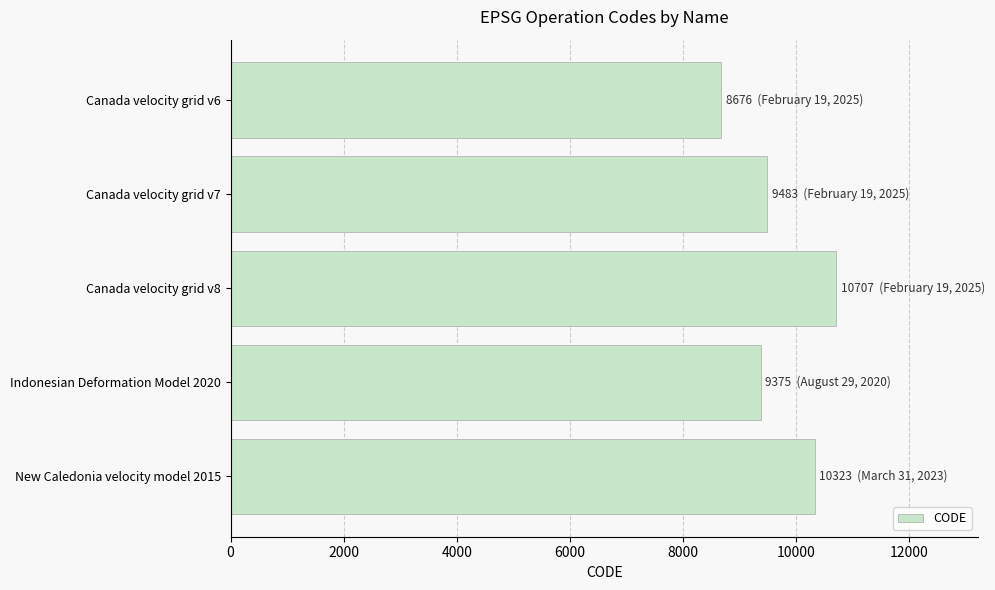

List the labels in order of value, smallest first.

Canada velocity grid v6, Indonesian Deformation Model 2020, Canada velocity grid v7, New Caledonia velocity model 2015, Canada velocity grid v8